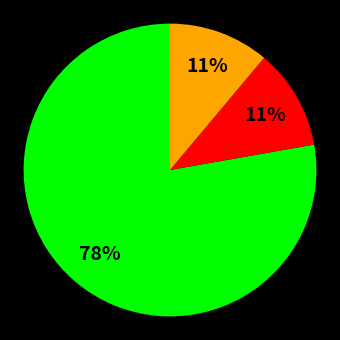

To the nearest percent, what is the average slice percentage?

33%